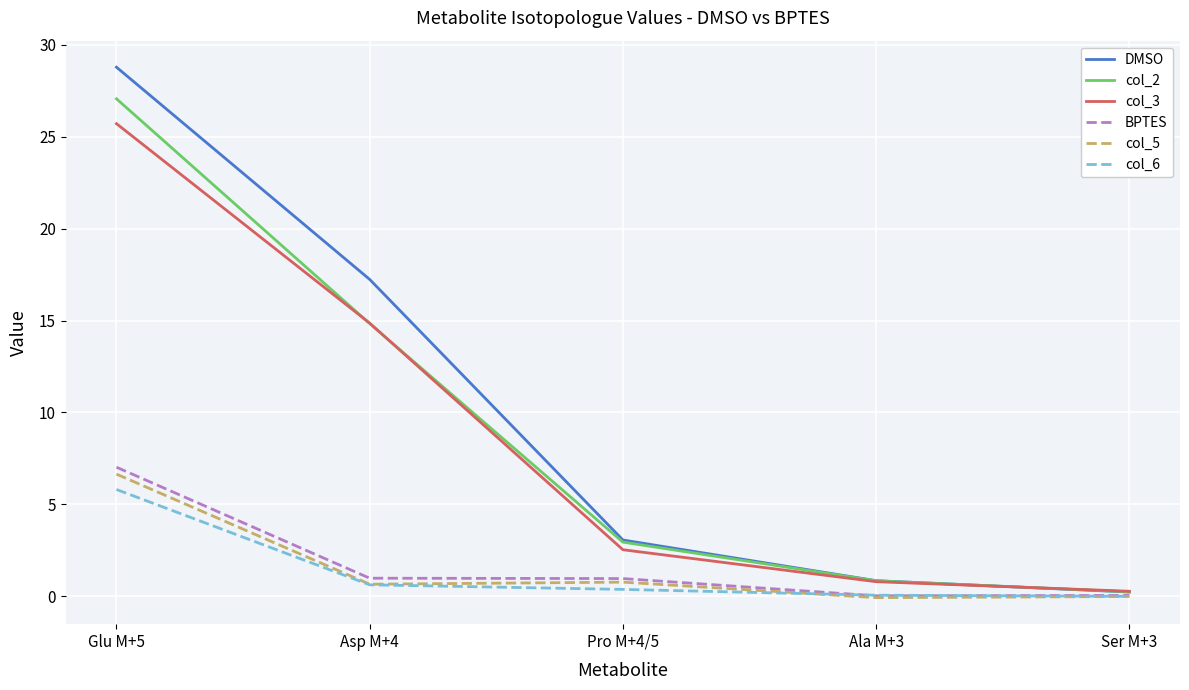

Does the chart display data point markers on the line(s)?

No